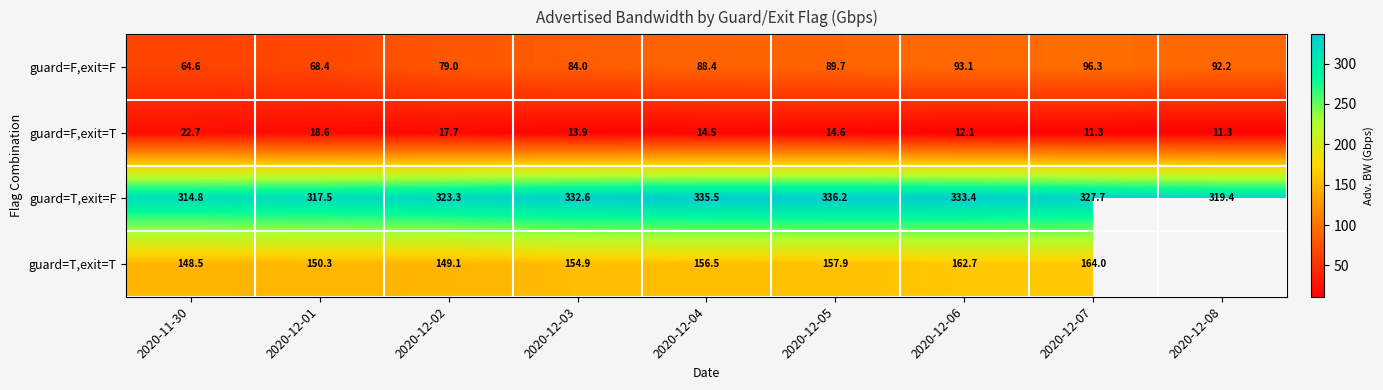

Between 2020-12-02 and 2020-12-04, which series saw the biggest shift?

guard=T,exit=F